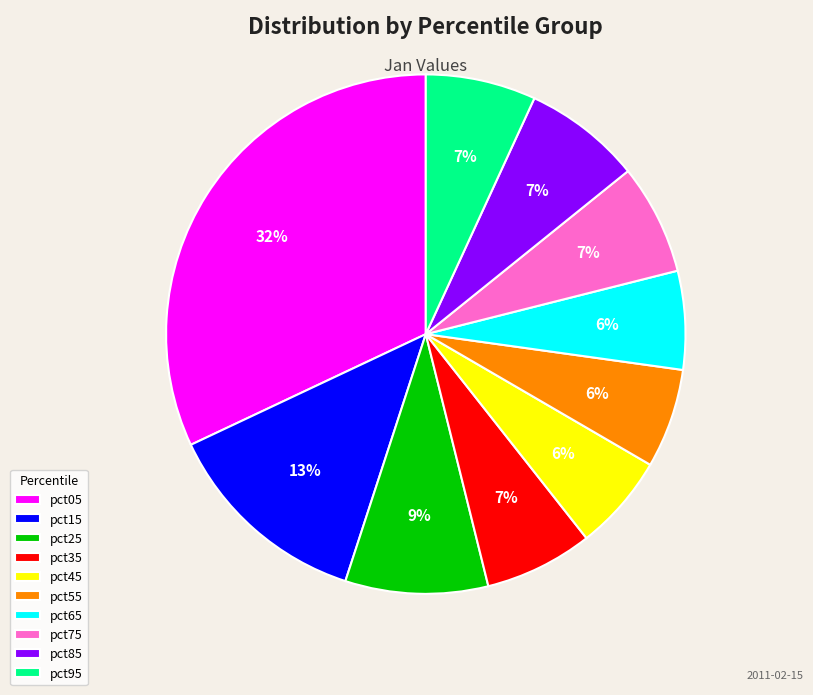

How many slices are in this pie chart?

10